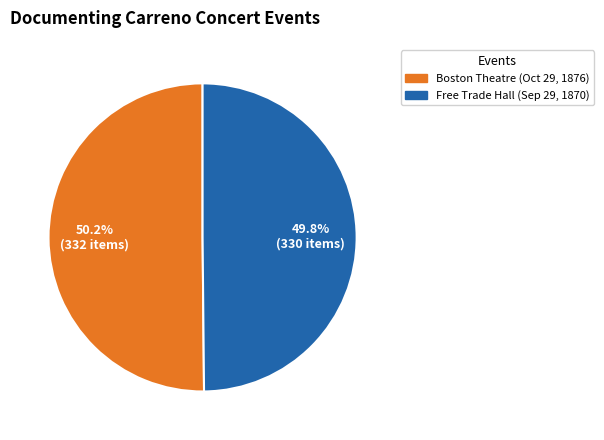

Rank the categories by value from highest to lowest.

Boston Theatre (Oct 29, 1876), Free Trade Hall (Sep 29, 1870)